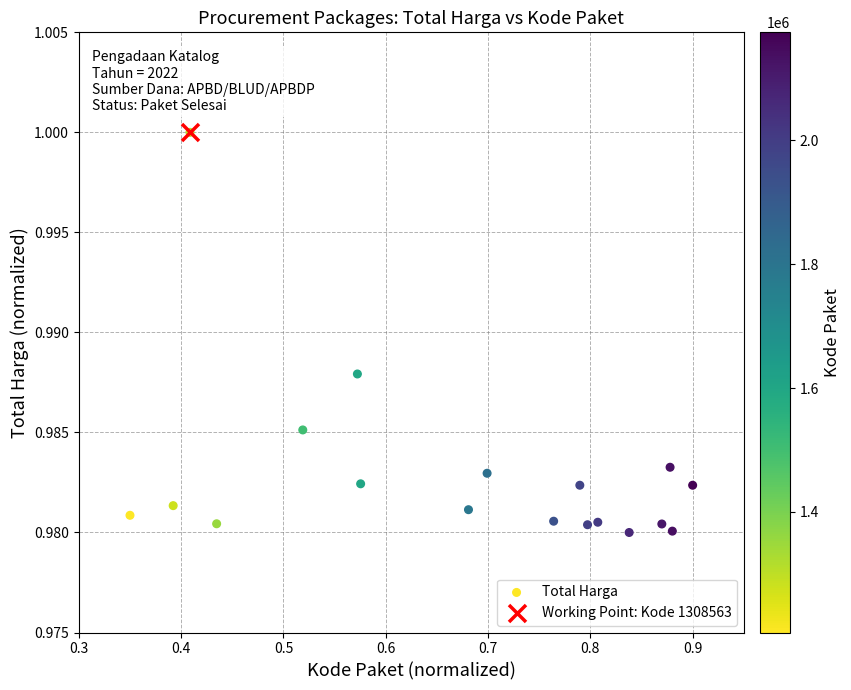

Between 0.9 and 0.7, which is larger?

0.7